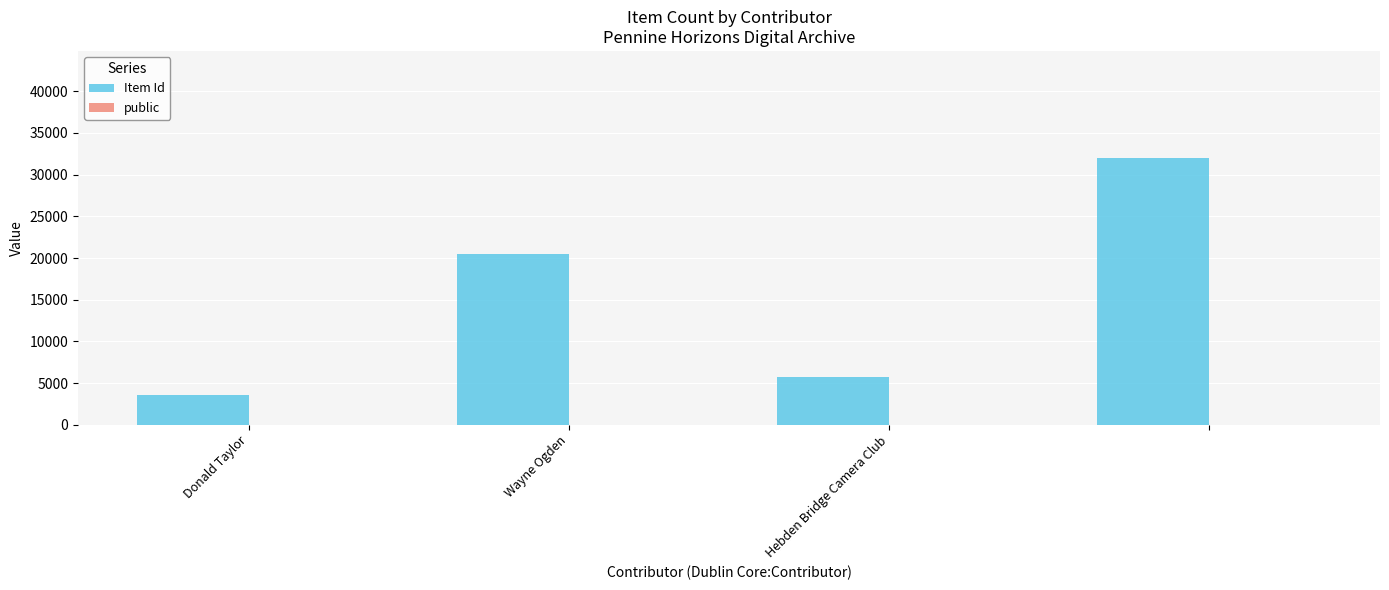

What is the highest value of the Item Id series?

32019